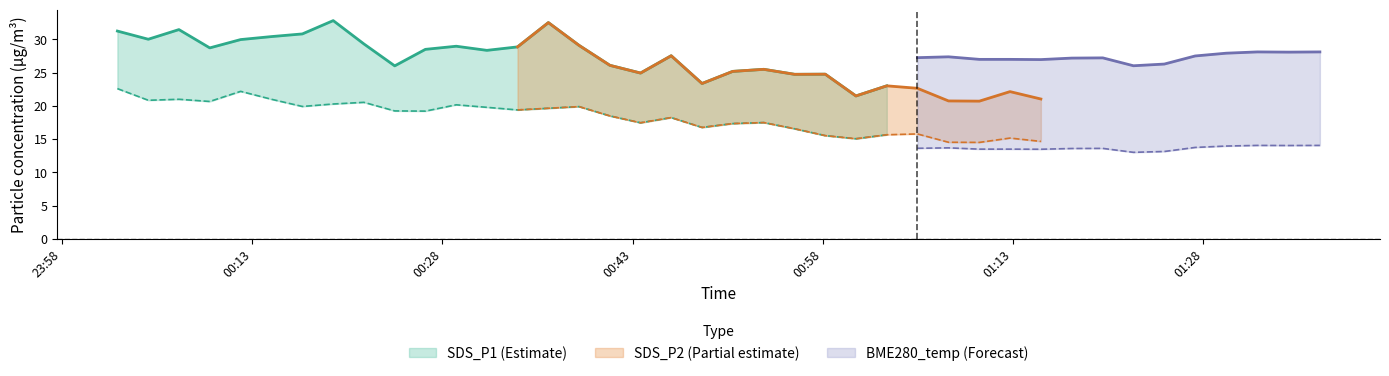

The SDS_P2 series shows 19.9 at 15. True or false?

True